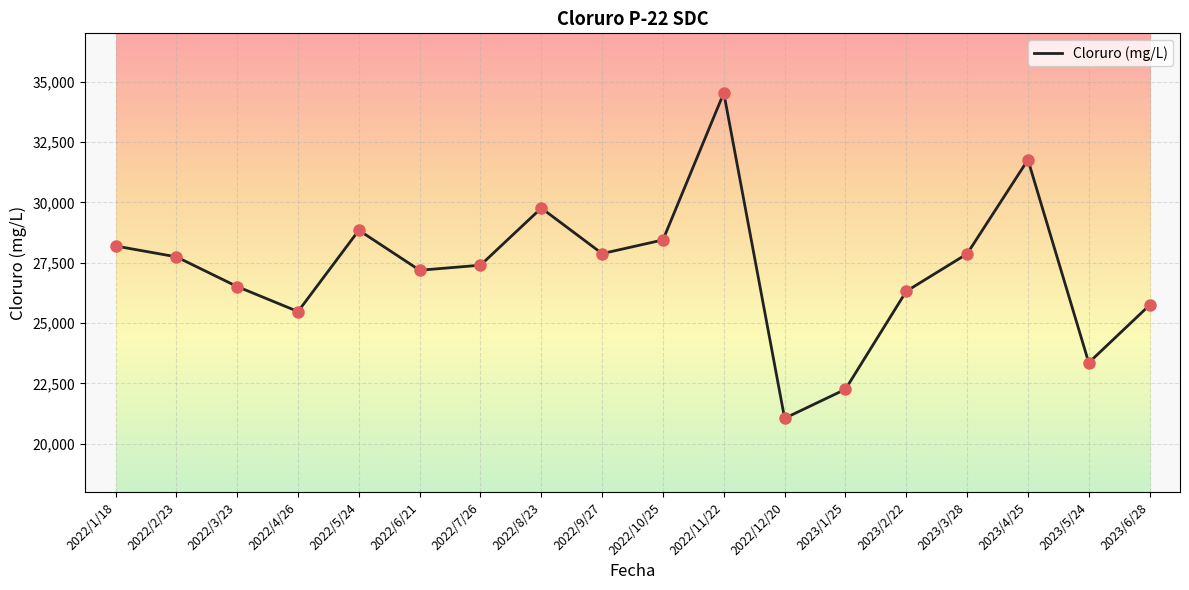

What is the change in value from 2022/6/21 to 2022/9/27?

+689.8